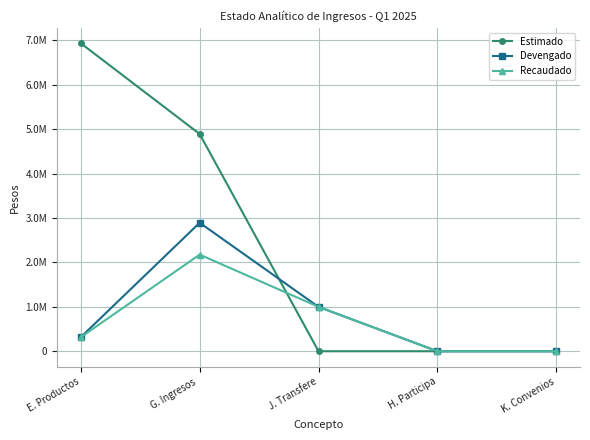

Does the chart have visible grid lines?

Yes